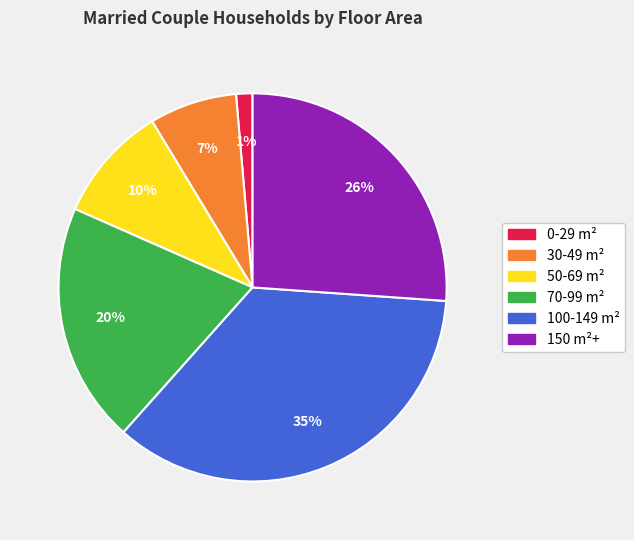

To the nearest percent, what is the difference between the largest and smallest slice percentages?

34%